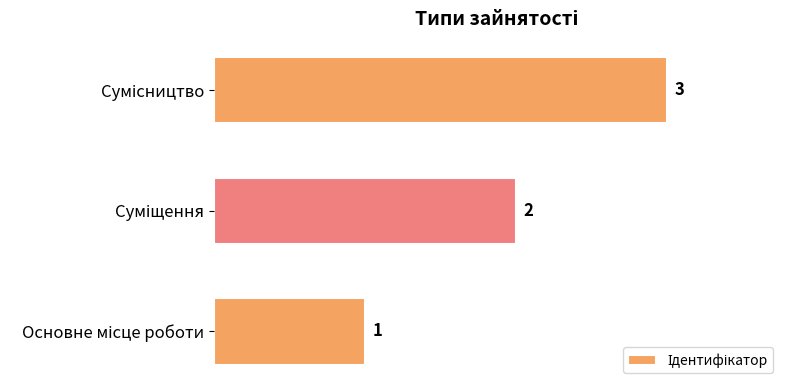

What is the maximum value shown in the chart?

3